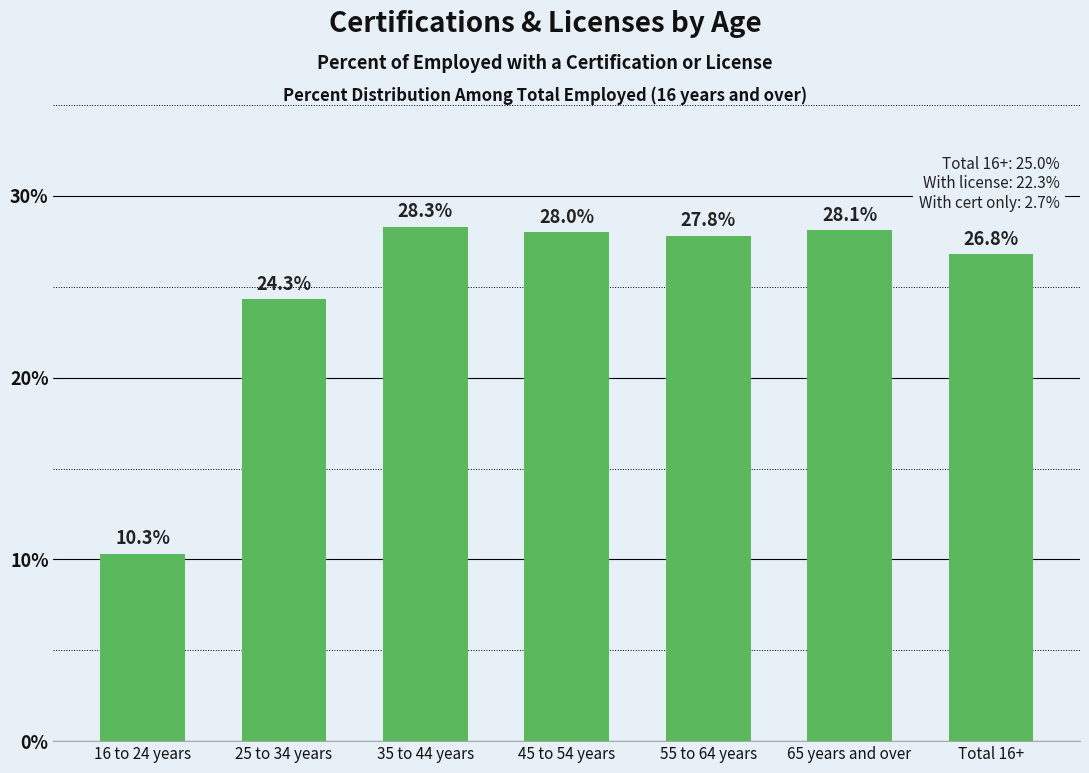

What is the difference between the values at 25 to 34 years and 55 to 64 years?

3.5